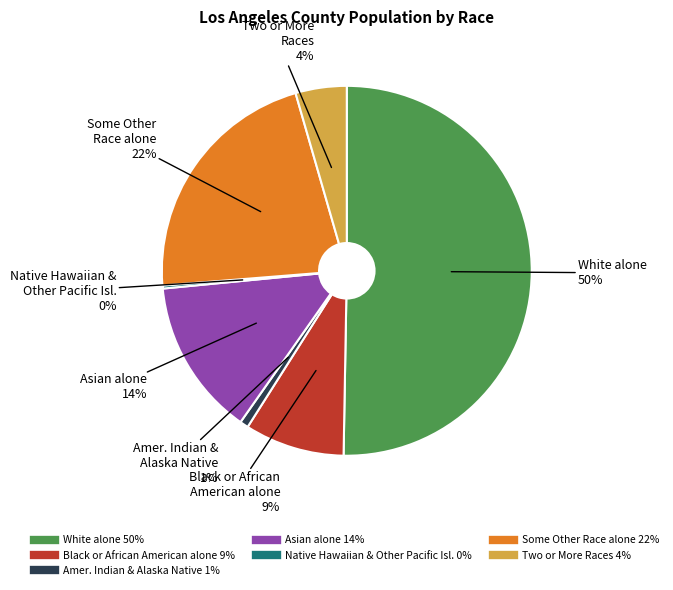

To the nearest percent, what is the difference between the largest and smallest slice percentages?

50%